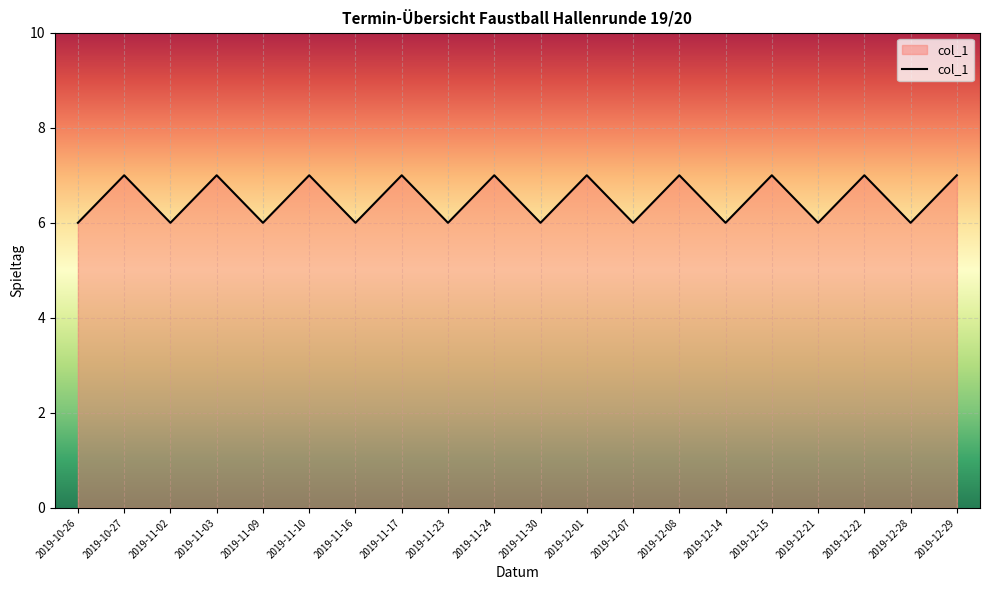

What is the maximum value shown in the chart?

7